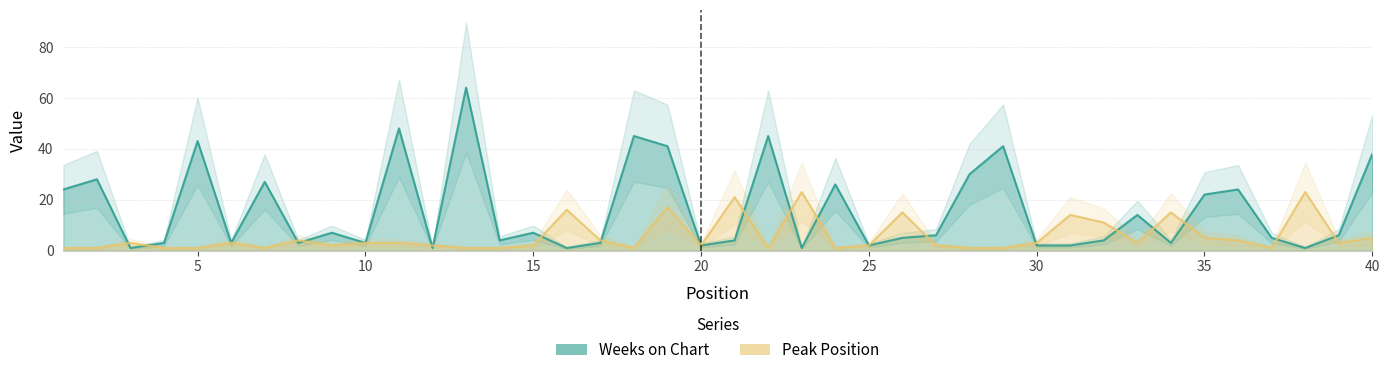

At which category does the chart reach its peak across all series?

13